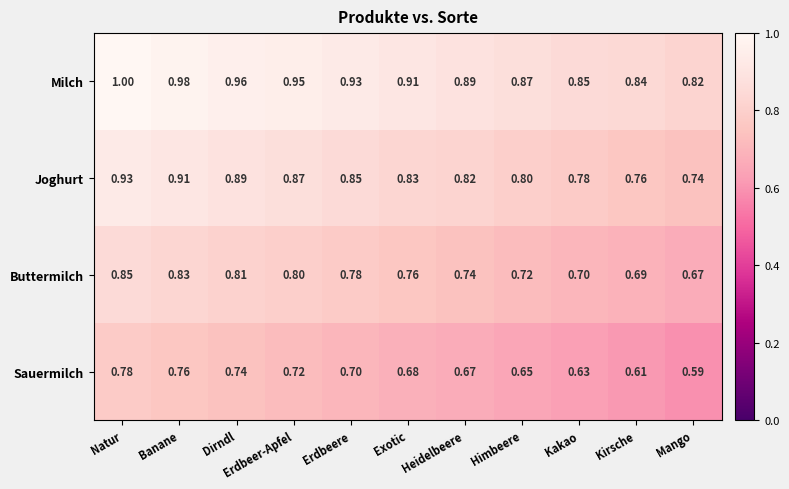

How many categories are shown in the chart?

11